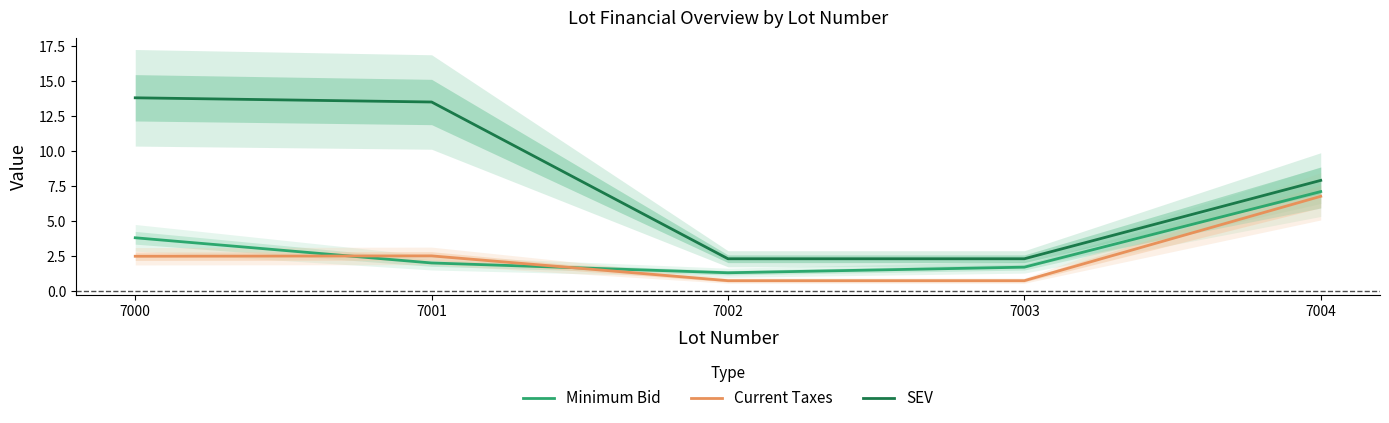

Does the chart have visible grid lines?

No